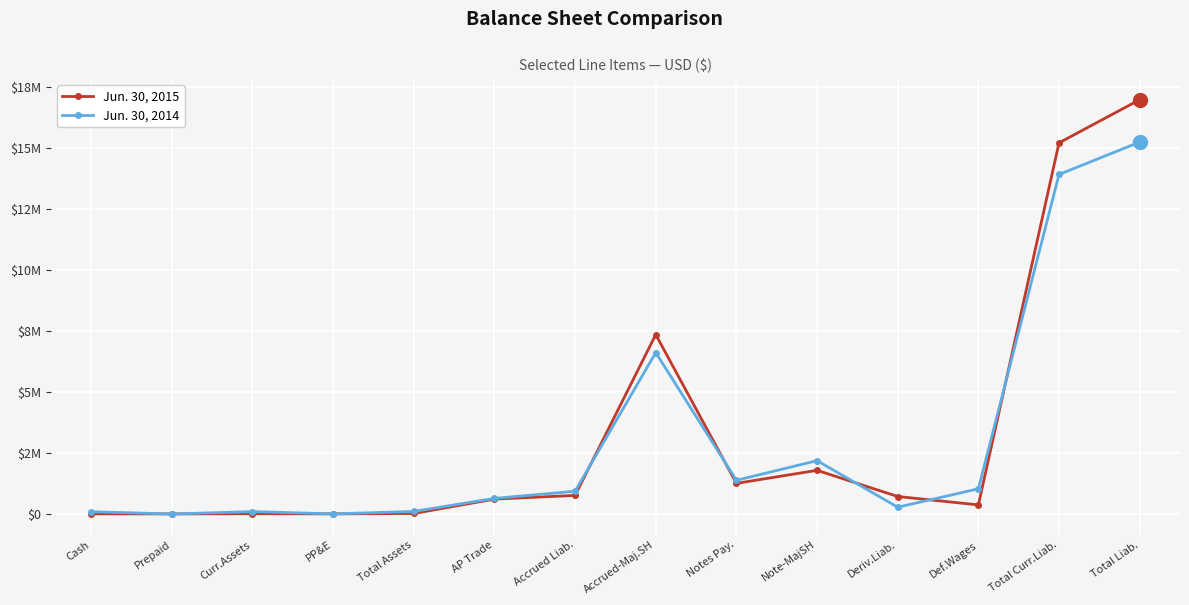

List the series in order of their overall mean, highest first.

Jun. 30, 2015, Jun. 30, 2014